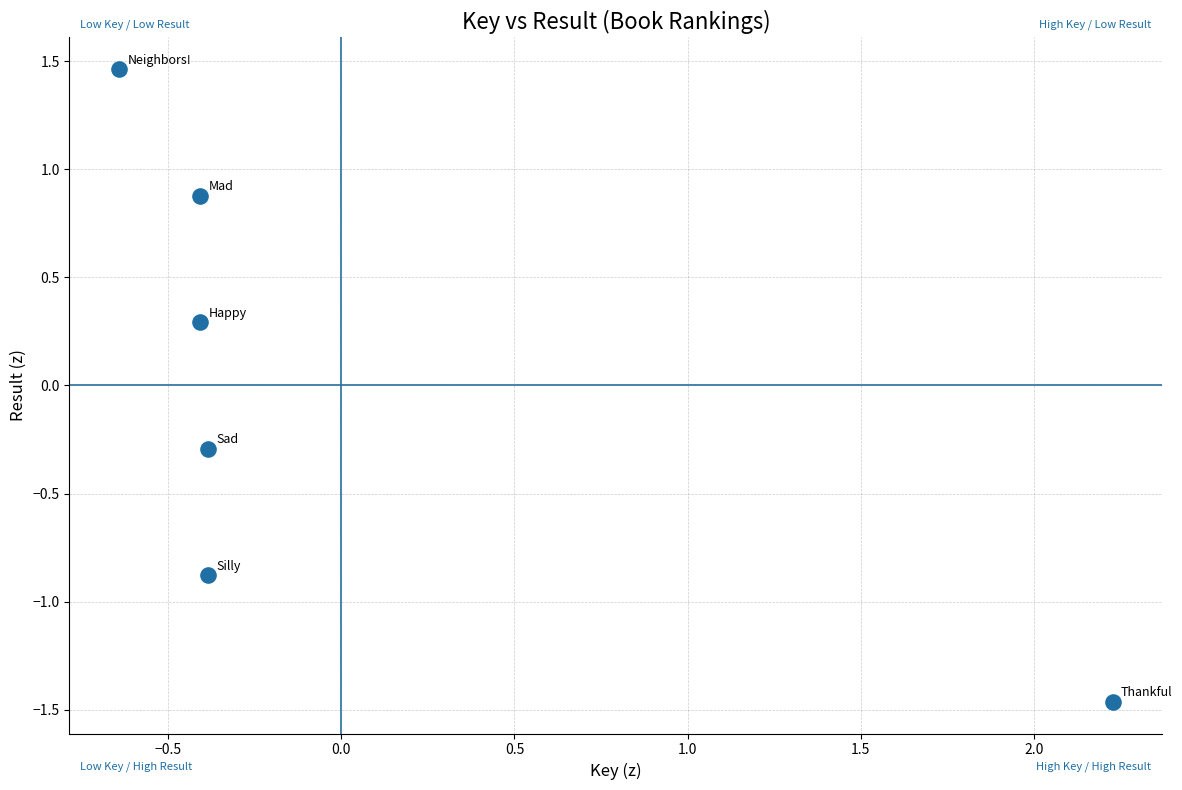

What is the range of Y values (max minus min)?

2.9